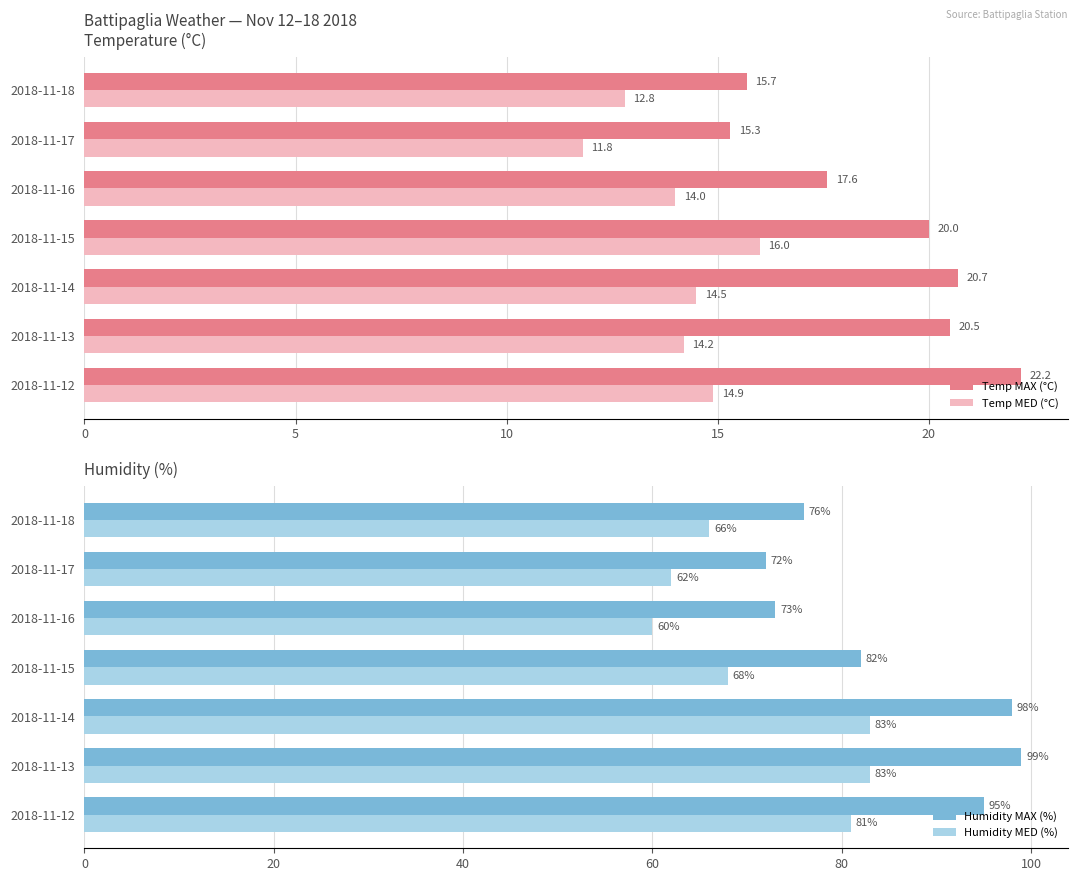

What is the difference between the maximum and minimum values in the Humidity MAX (%) series?

27